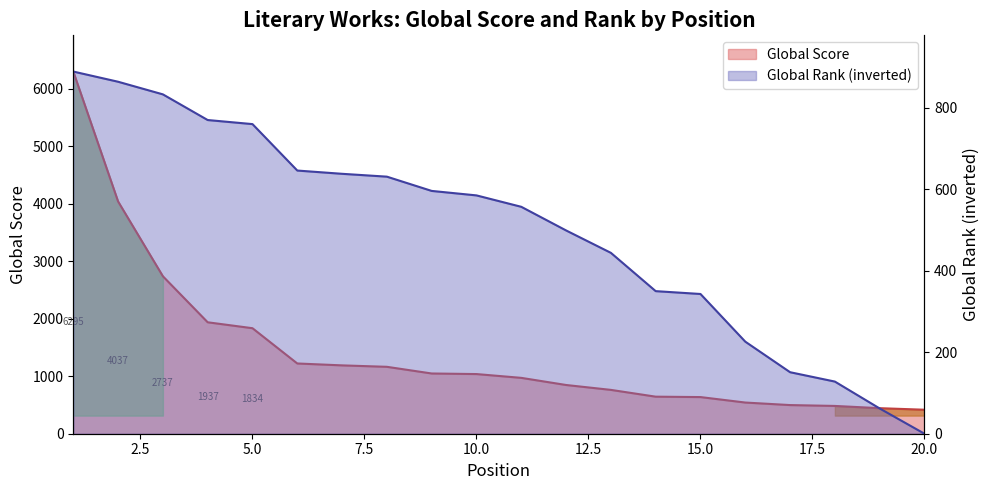

What value does the Global Score series have at 5, to the nearest 100?

1800